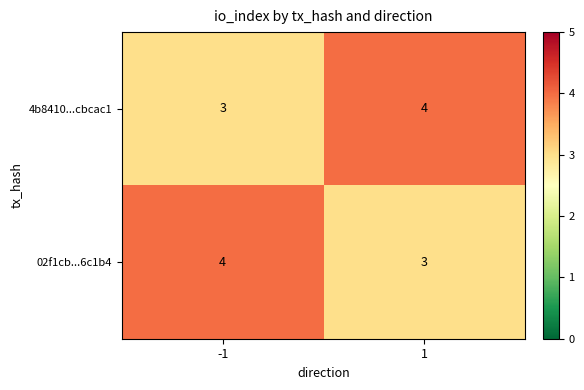

At -1, list the series in order from smallest to largest.

4b8410...cbcac1, 02f1cb...6c1b4